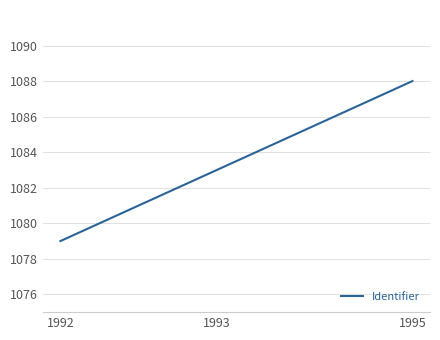

What is the difference between the maximum and minimum values?

9